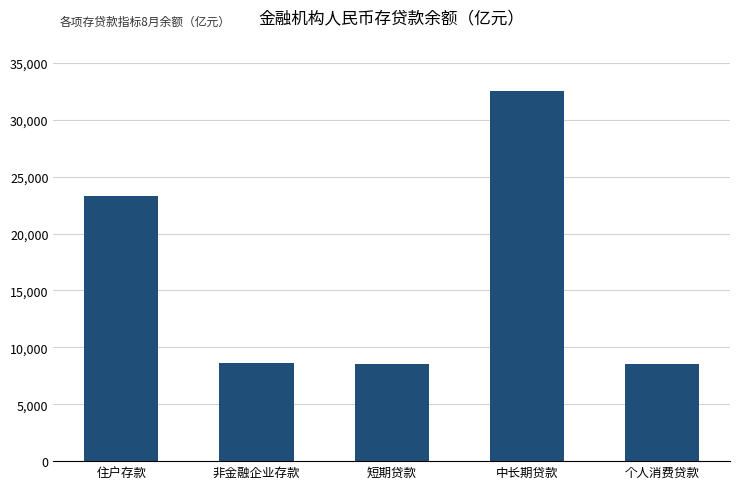

True or false: the data shows 8630.8 at 非金融企业存款.

True